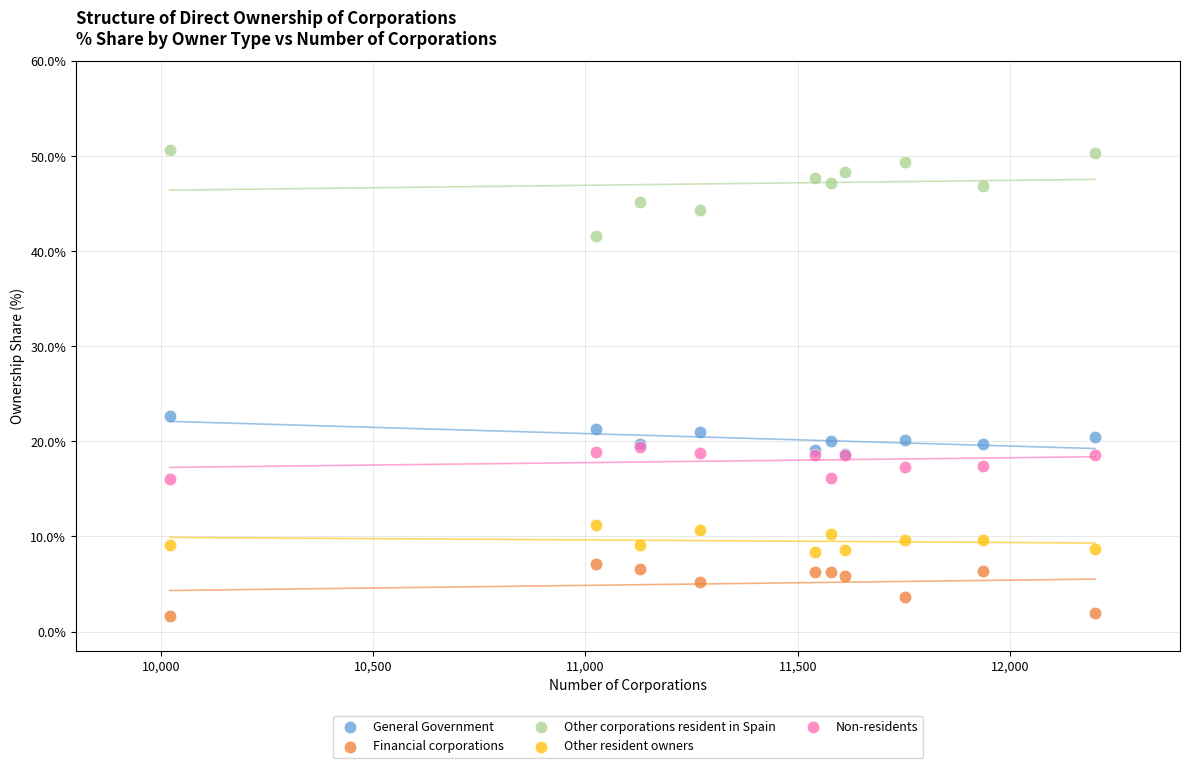

Which series reaches the maximum Y coordinate?

Other corporations resident in Spain